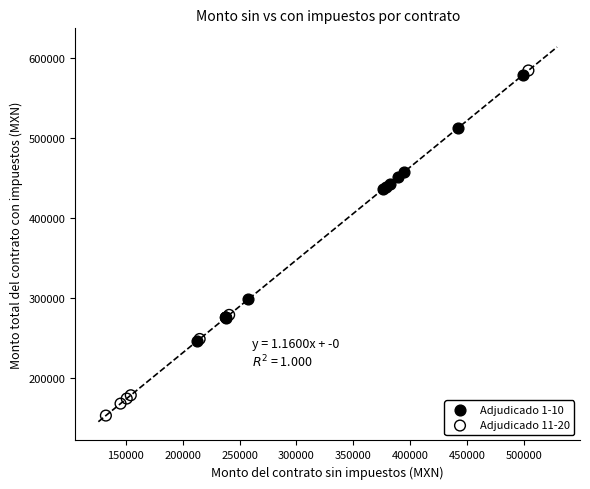

What are all the series names shown in the legend?

Adjudicado 1-10, Adjudicado 11-20